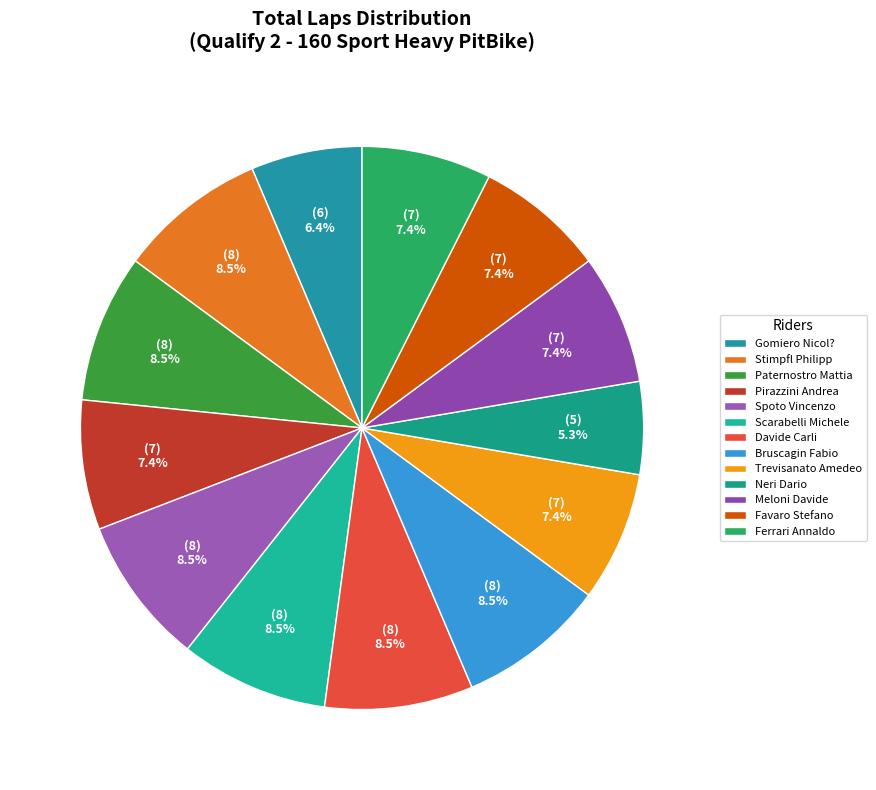

How many segments does this pie chart have?

13